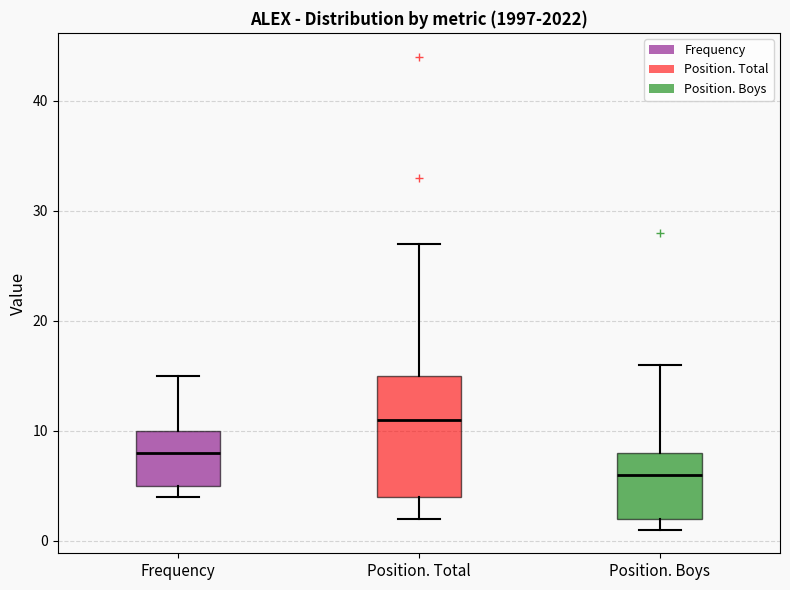

Where is the upper edge of the box for Frequency on the y-axis? The values are not printed on the chart, so give them approximately, as read against the axis.

10